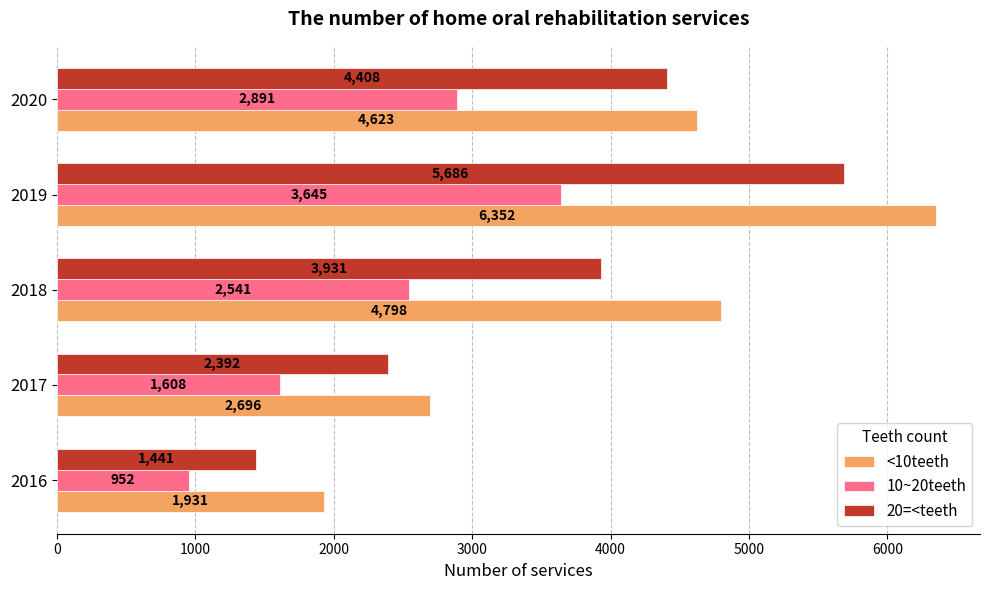

What is the spread (max minus min) of values at 2016?

979